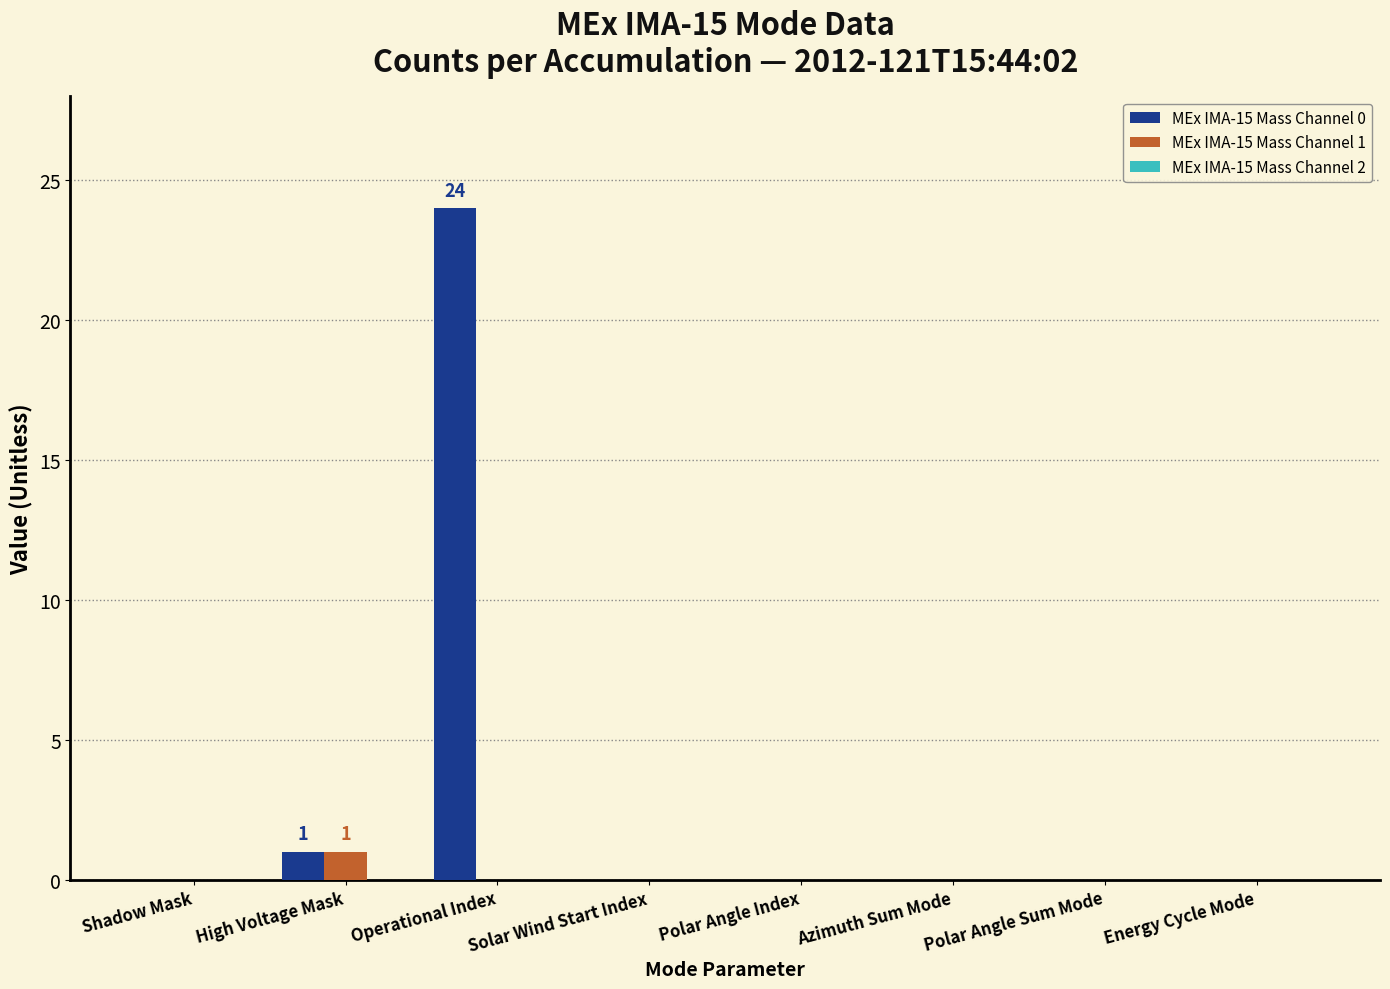

At which category is the sum across all series the highest?

Operational Index